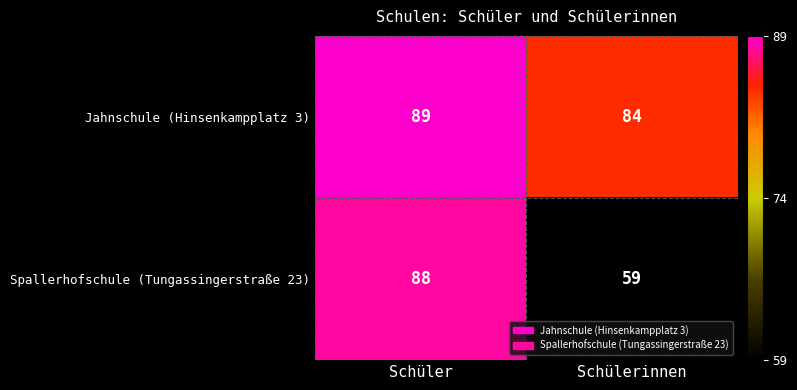

What is the difference between the maximum and minimum values in the Spallerhofschule (Tungassingerstraße 23) series?

29